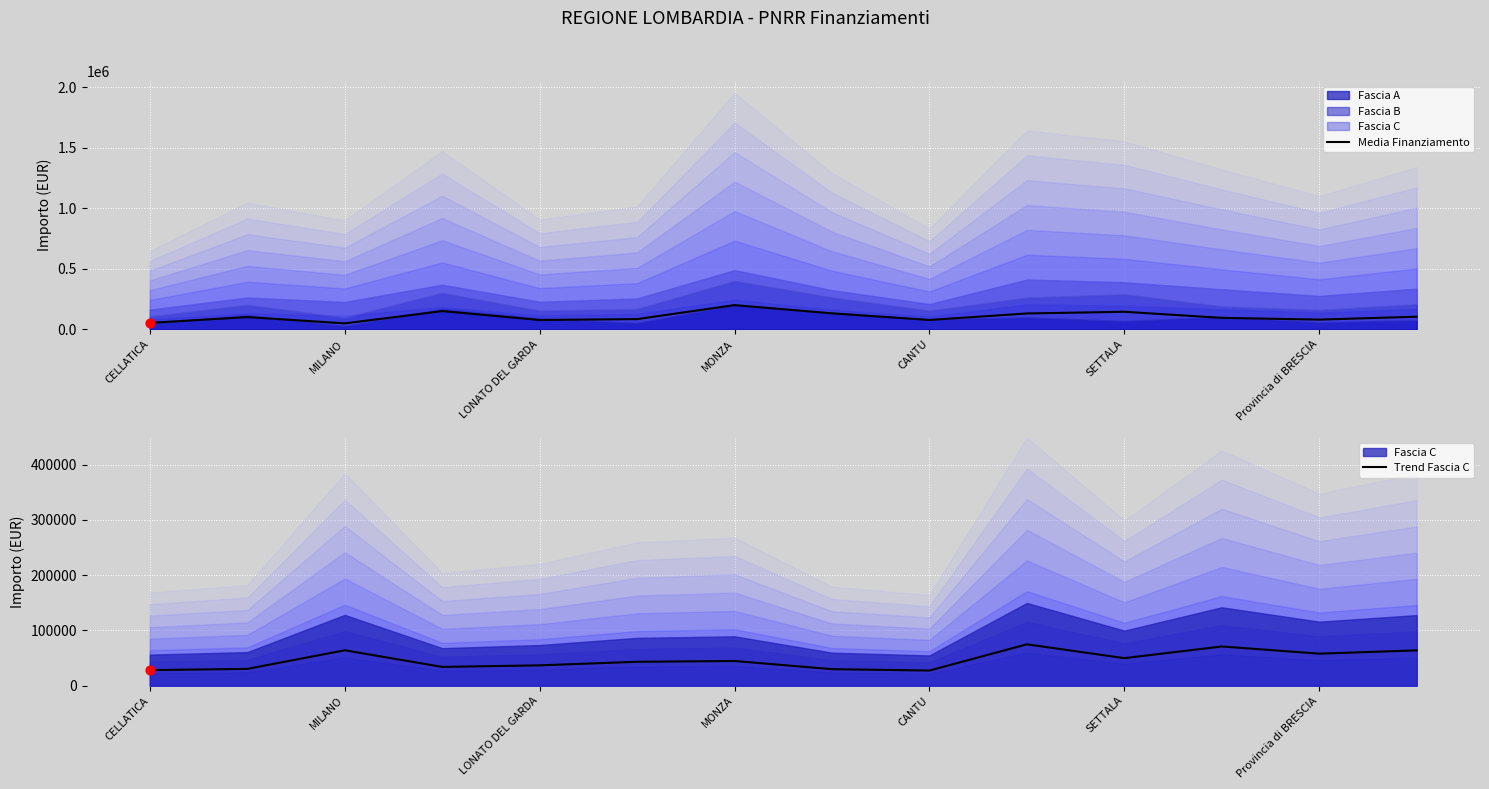

At how many categories does at least one series exceed 138388?

3